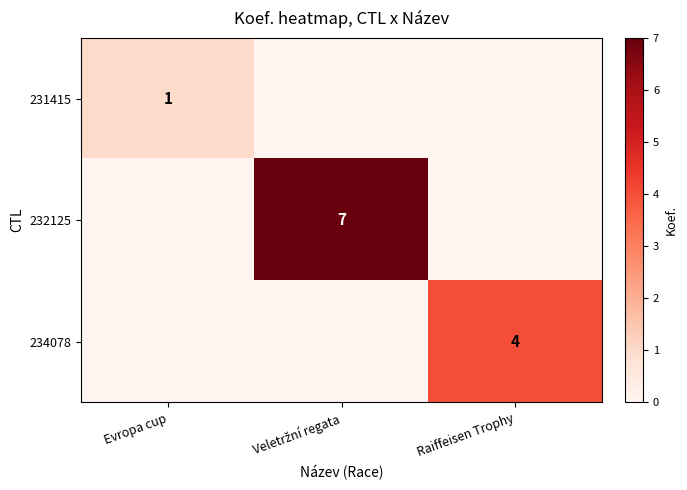

At which category does the chart reach its peak across all series?

Veletržní regata